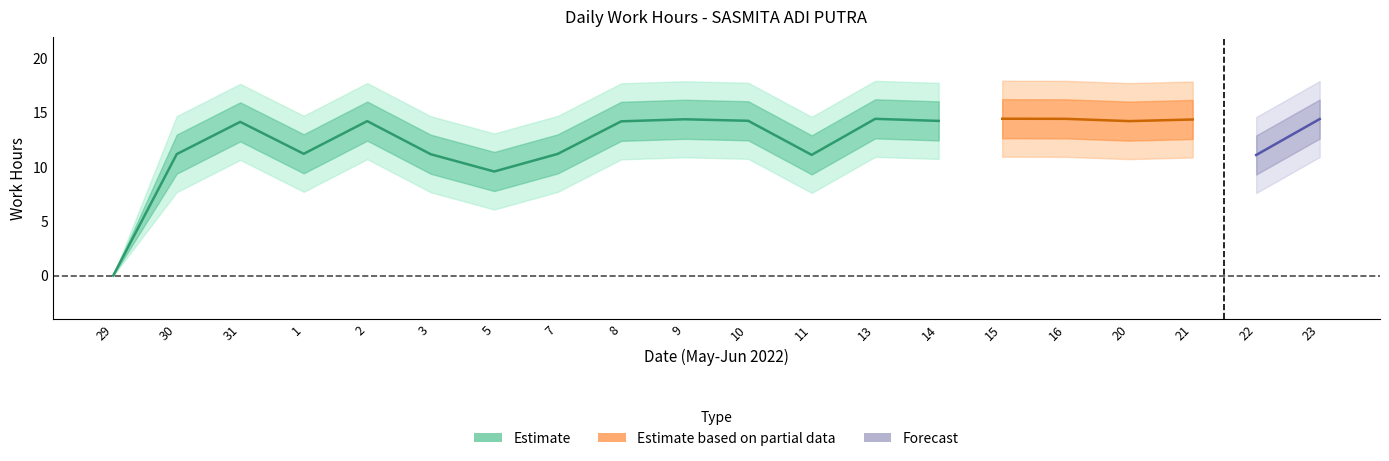

What is the ratio of the value at 23 to the value at 9?

1.0